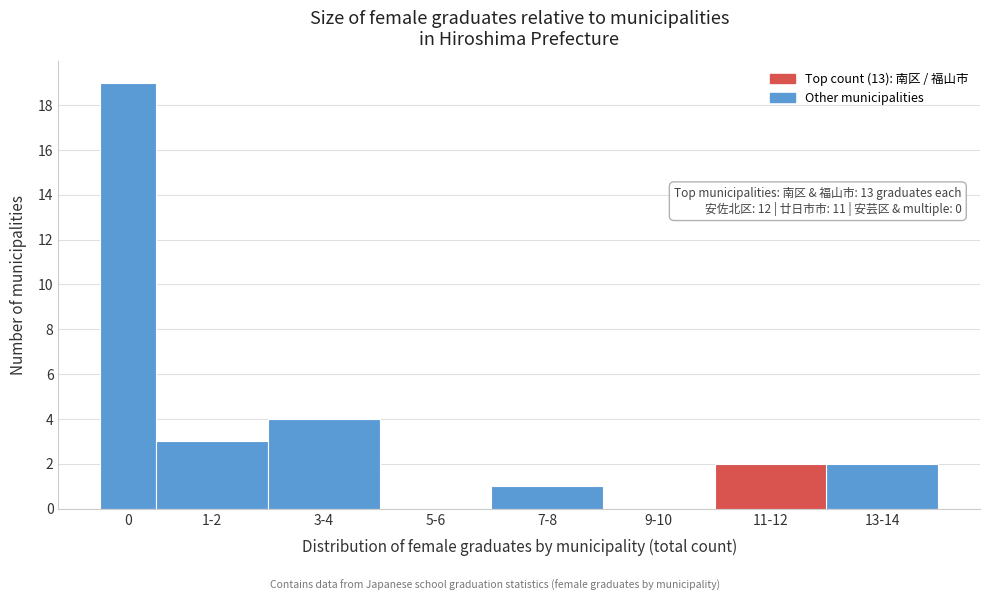

Reading left to right, extract all data points from this chart.

0=19	1-2=3	3-4=4	5-6=0	7-8=1	9-10=0	11-12=2	13-14=2